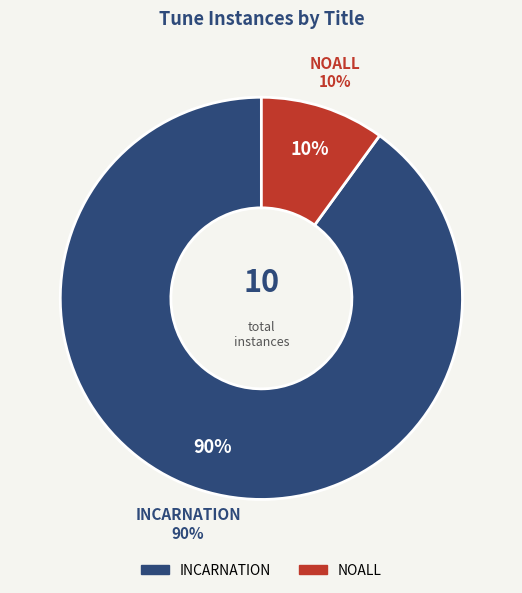

Do INCARNATION and NOALL together represent more than half of the pie?

Yes